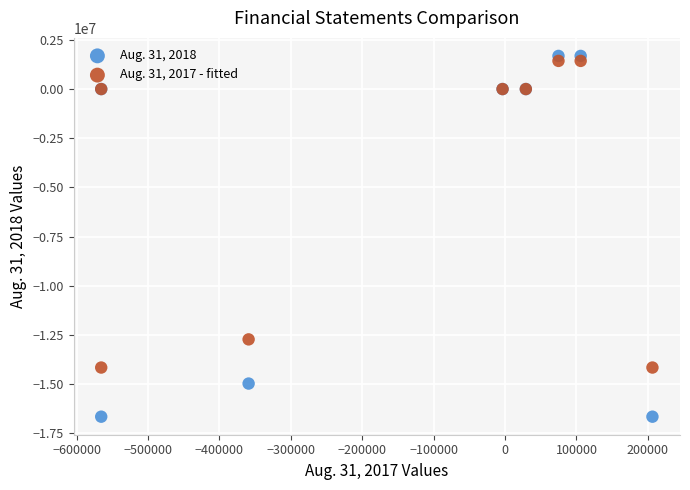

What are all the series names shown in the legend?

Aug. 31, 2018, Aug. 31, 2017 - fitted